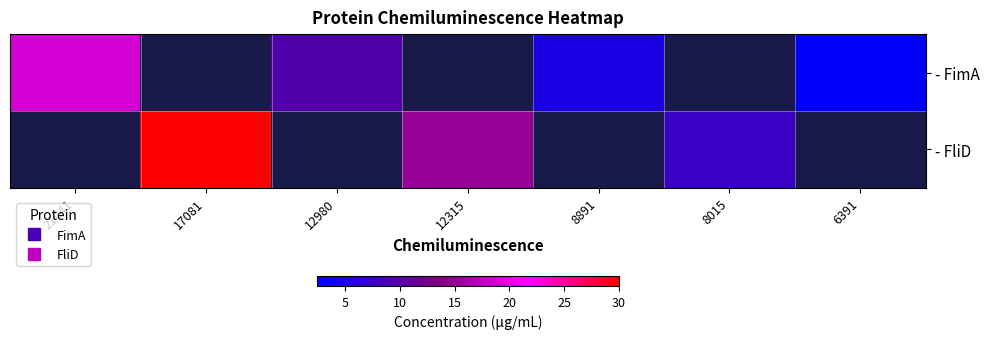

List the series in order of their overall mean, lowest first.

- FimA, - FliD